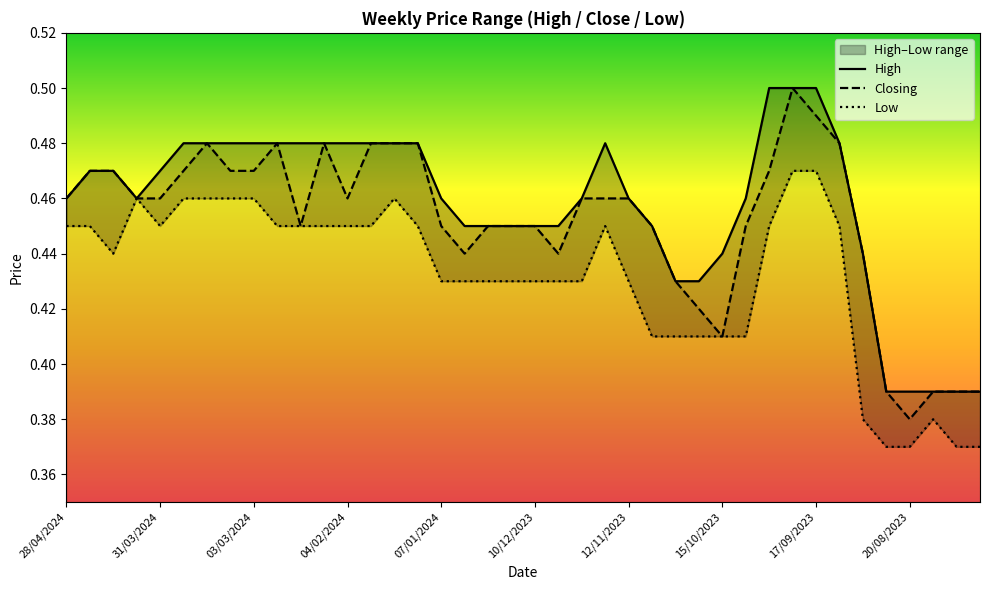

What is the approximate value of High at 10?

0.5